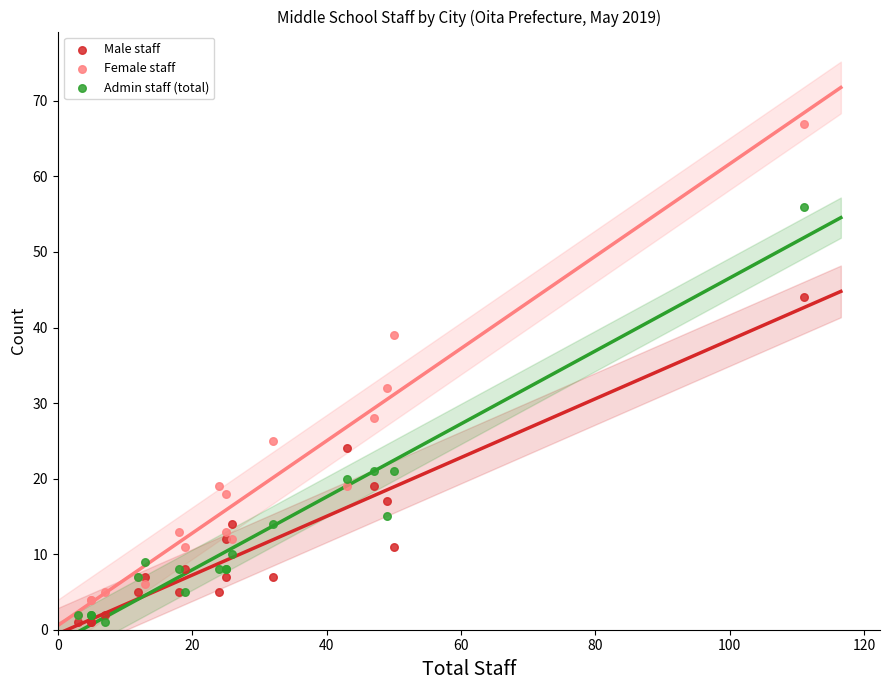

In the Female staff series, what Y value is closest to 34?

32